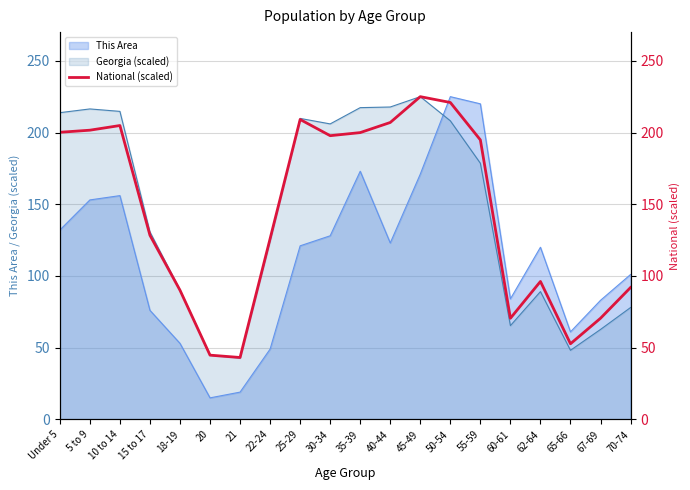

Approximately how many times larger is the value at 15 to 17 compared to 50-54?

0.6